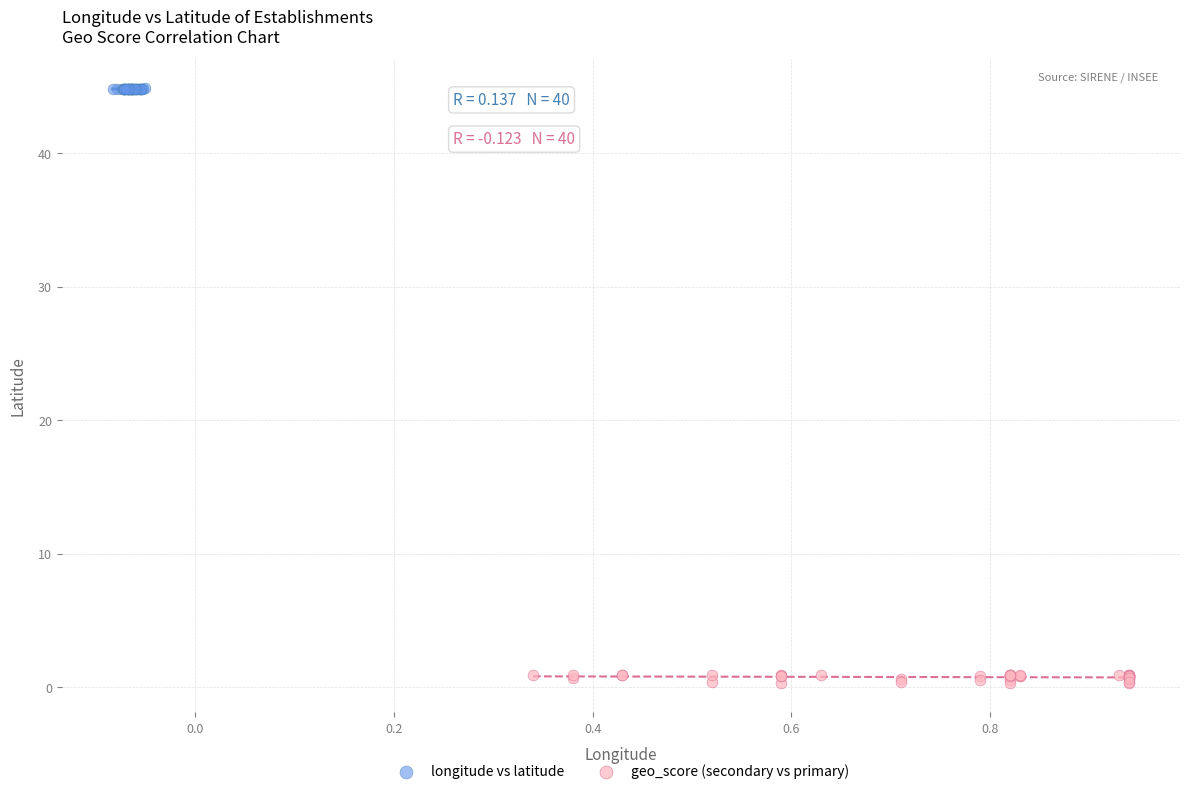

What are all the series names shown in the legend?

longitude vs latitude, geo_score (secondary vs primary)